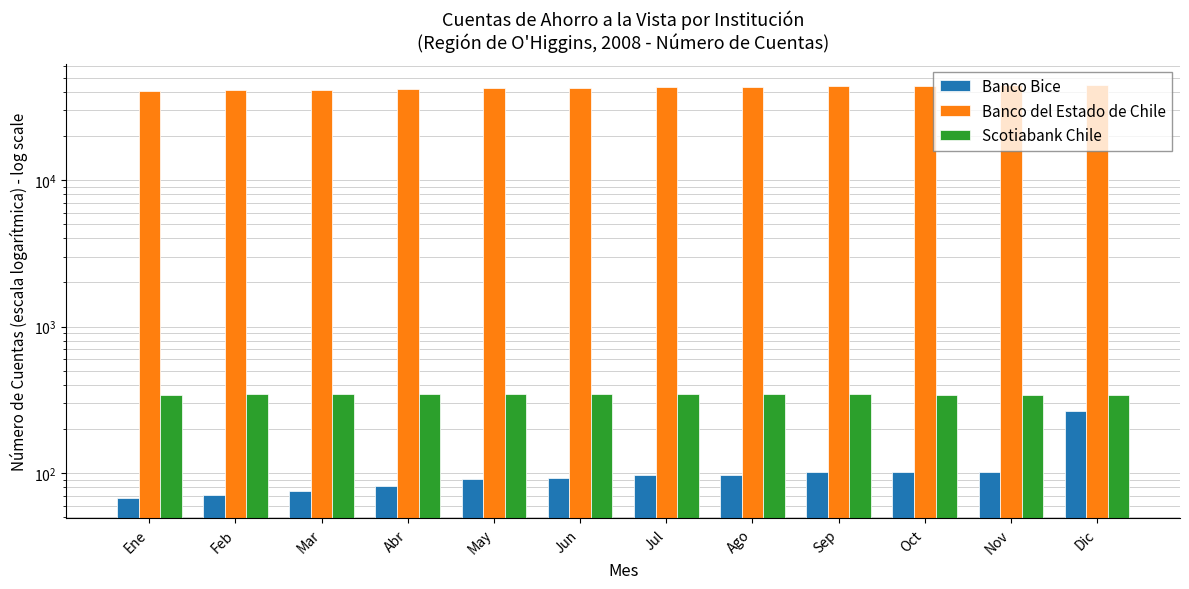

How many groups of bars are there?

12